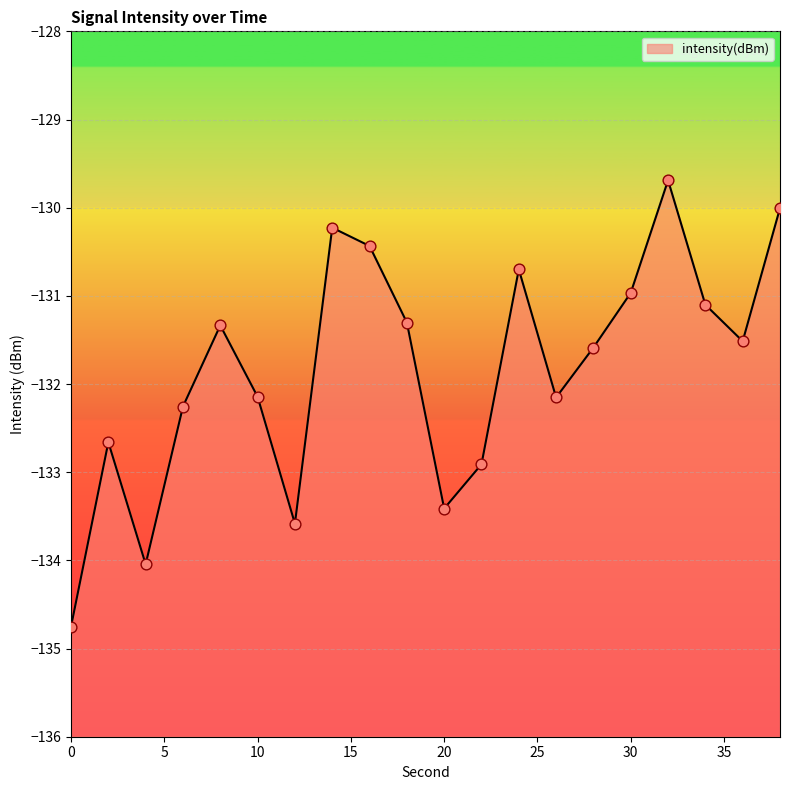

What is the change in value from 24 to 26?

-1.5